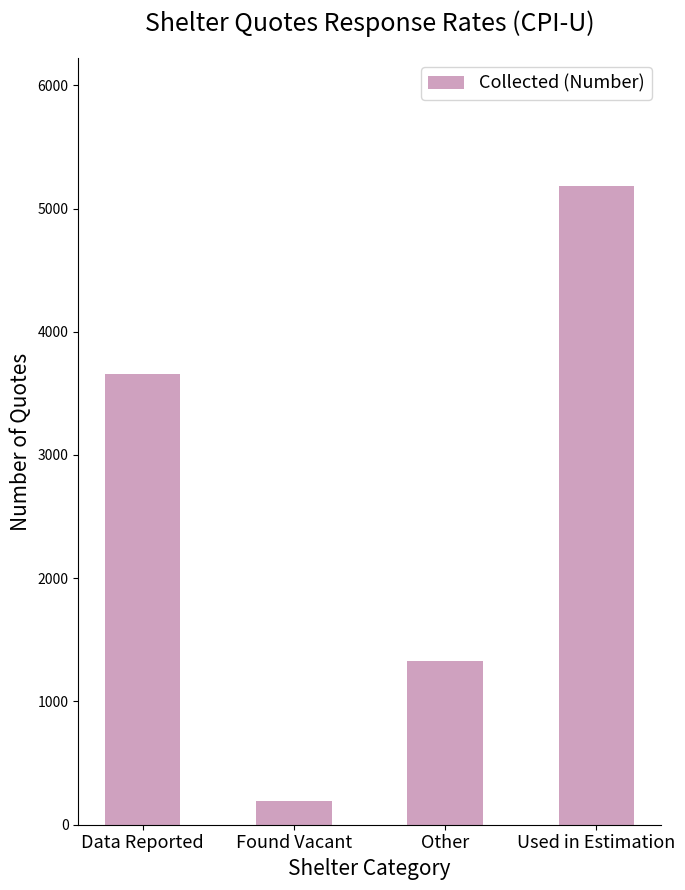

What is the value of the 4th bar from the left?

5182